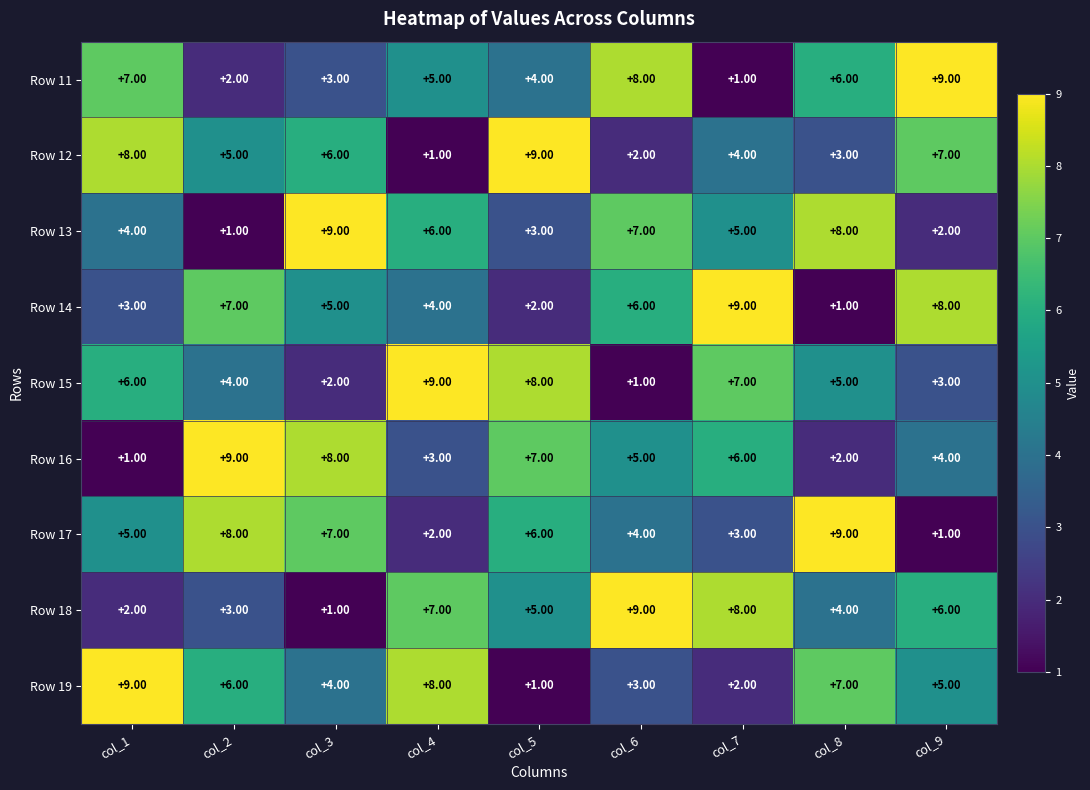

What is the difference between the second highest and second lowest values in the Row 18 series?

6